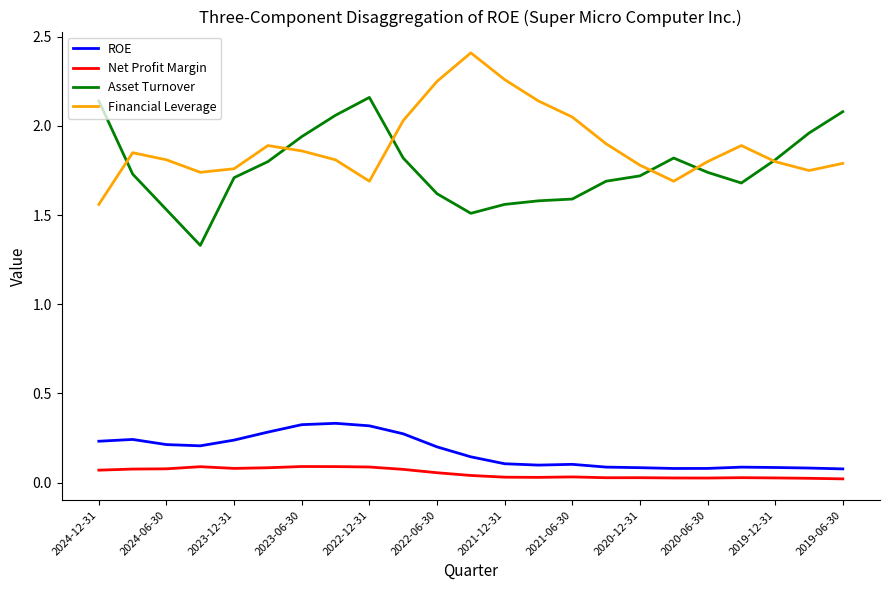

True or false: ROE and Financial Leverage cross at least once.

False